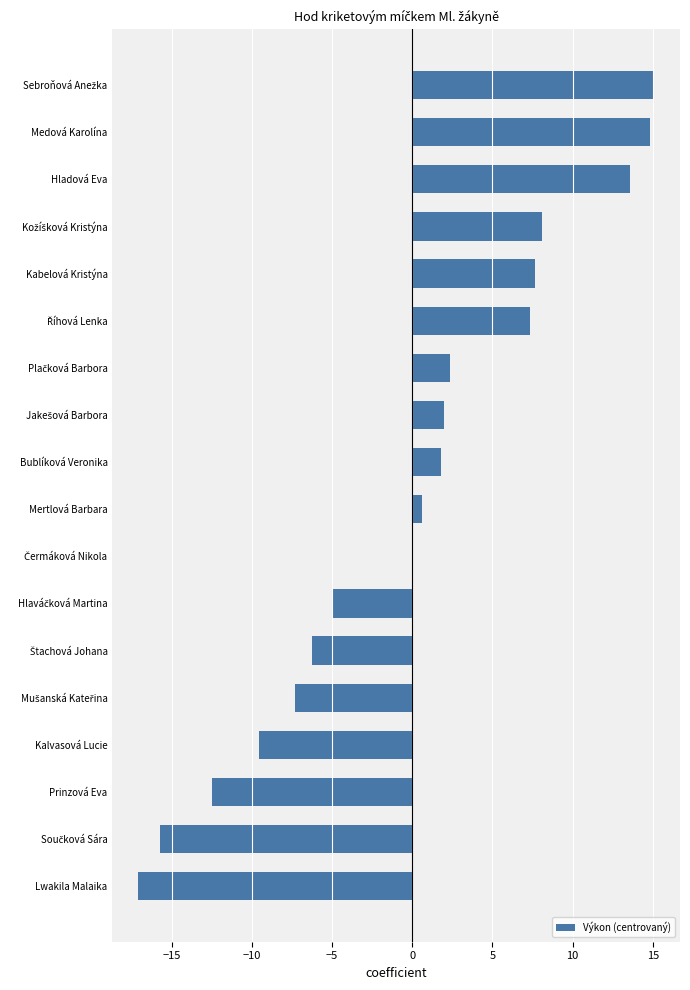

Is it true that the value at Hladová Eva is 13.6?

True